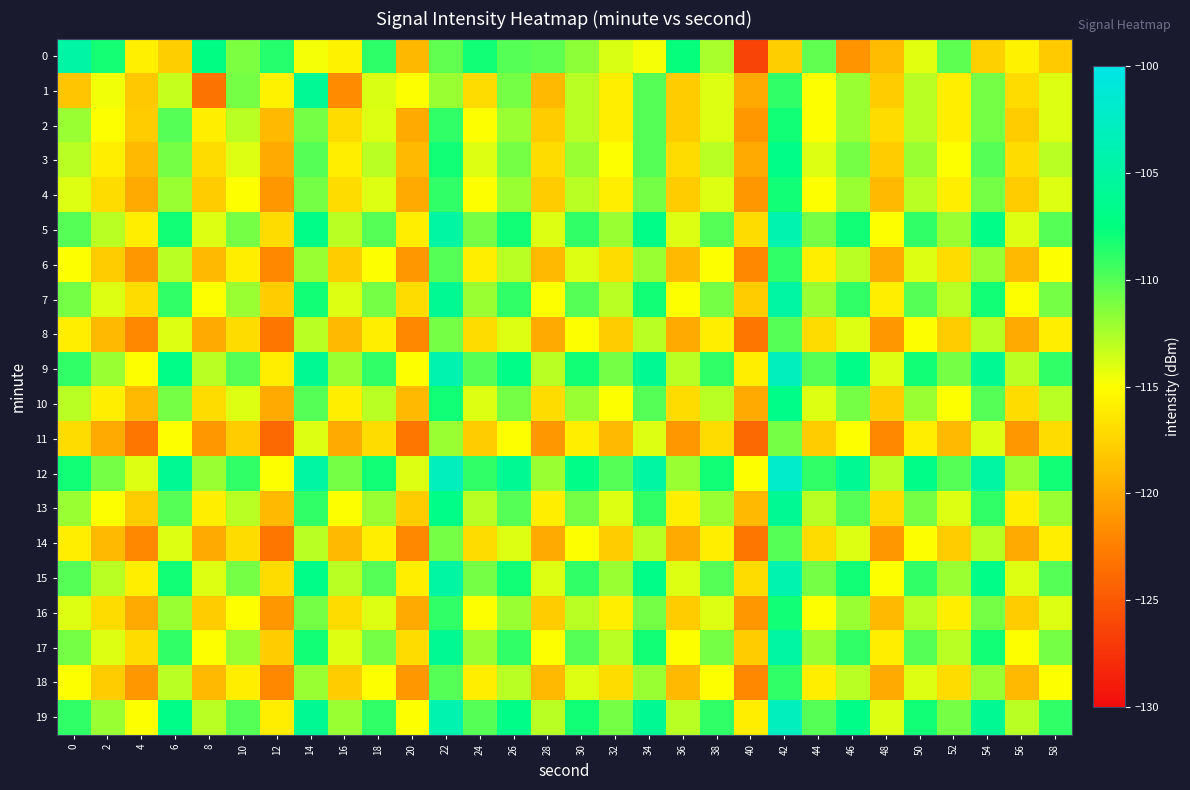

What is the maximum value shown in the chart?

-102.0